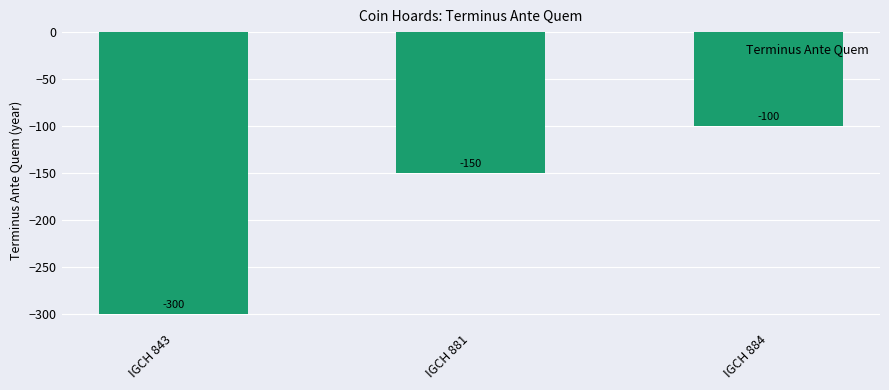

Is it true that the value at IGCH 881 is -150?

True